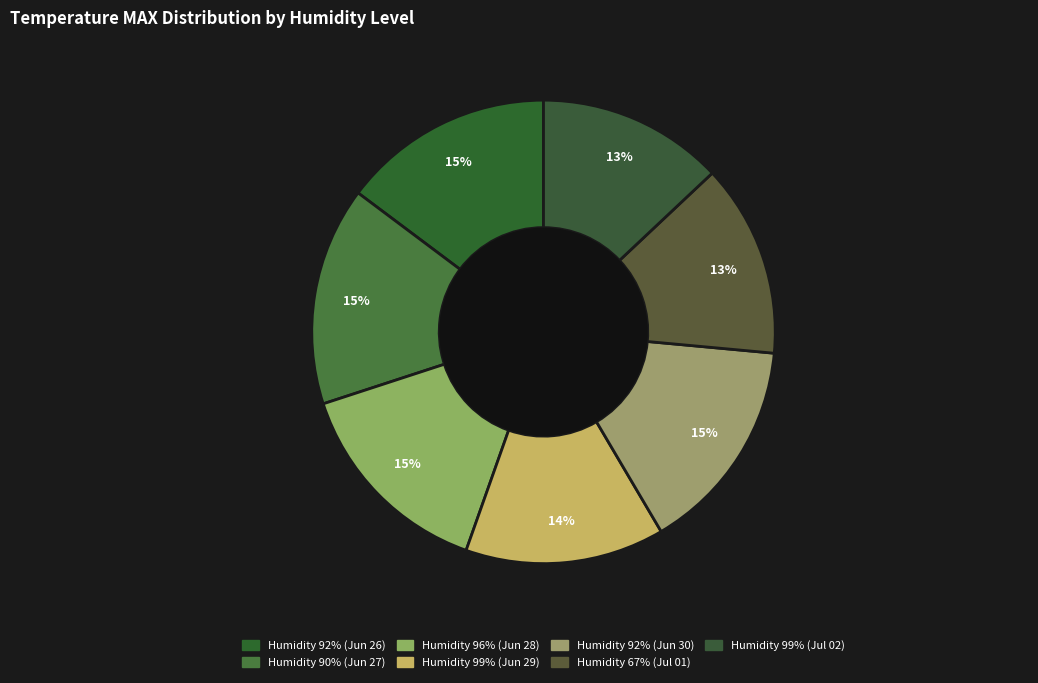

How many segments does this pie chart have?

7